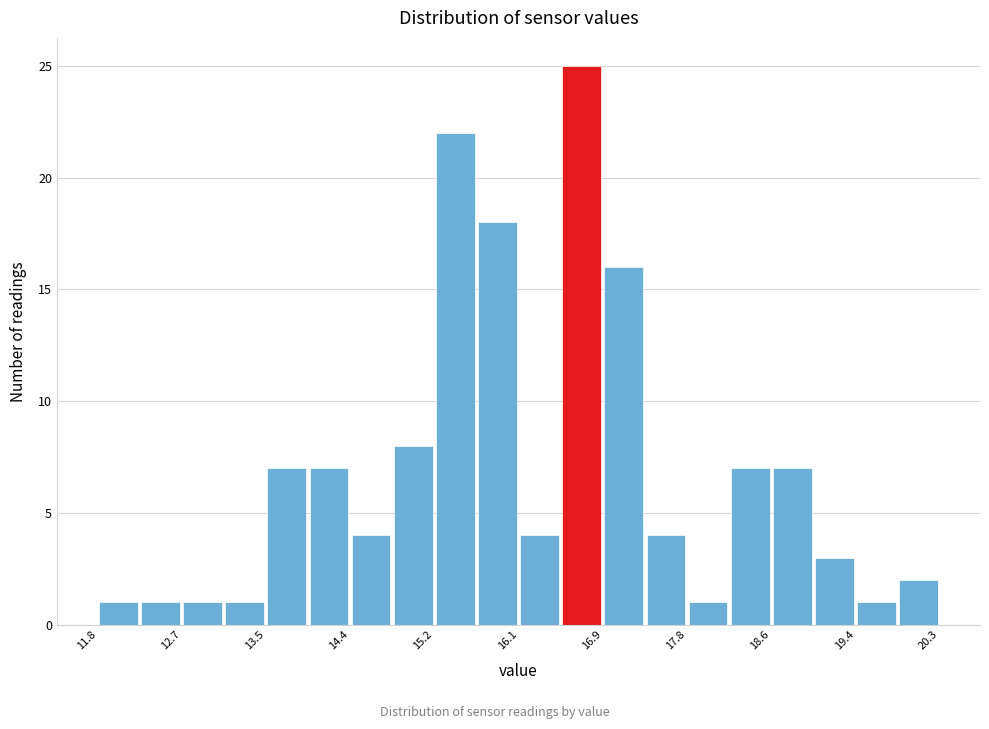

Reading left to right, list every bar in this chart as the range it spans on the x-axis followed by its height. Neither the bar edges nor the heights are printed on the chart, so give them approximately, as read against the axes.

11.8 to 12.2: 1
12.2 to 12.7: 1
12.7 to 13.1: 1
13.1 to 13.5: 1
13.5 to 13.9: 7
13.9 to 14.4: 7
14.4 to 14.8: 4
14.8 to 15.2: 8
15.2 to 15.6: 22
15.6 to 16.1: 18
16.1 to 16.5: 4
16.5 to 16.9: 25
16.9 to 17.3: 16
17.3 to 17.8: 4
17.8 to 18.2: 1
18.2 to 18.6: 7
18.6 to 19.0: 7
19.0 to 19.5: 3
19.5 to 19.9: 1
19.9 to 20.3: 2